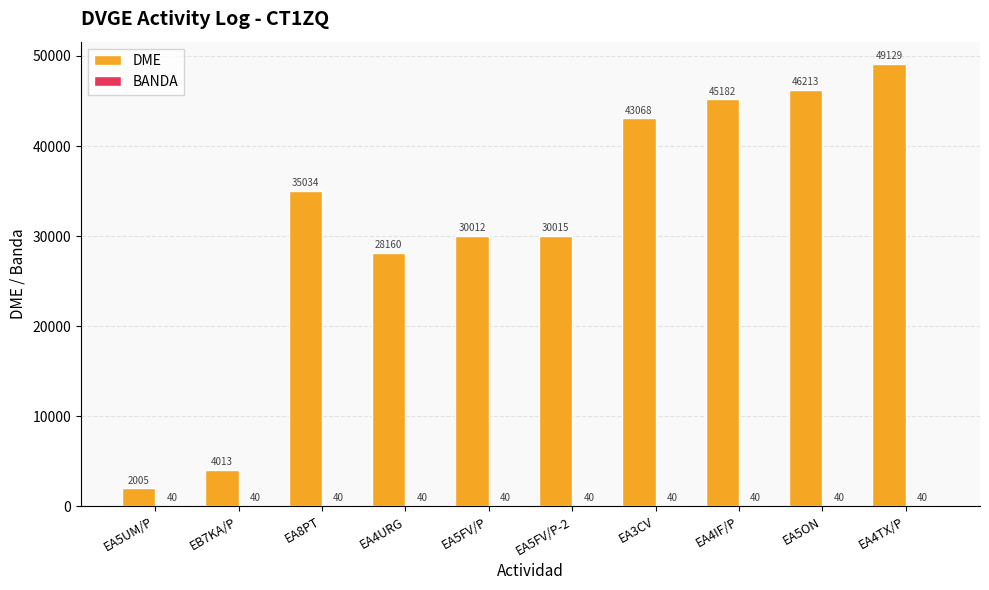

At which label does DME reach its peak?

EA4TX/P